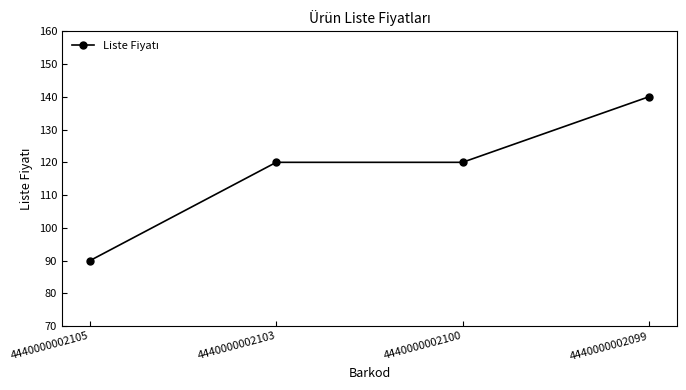

What is the minimum value shown in the chart?

90